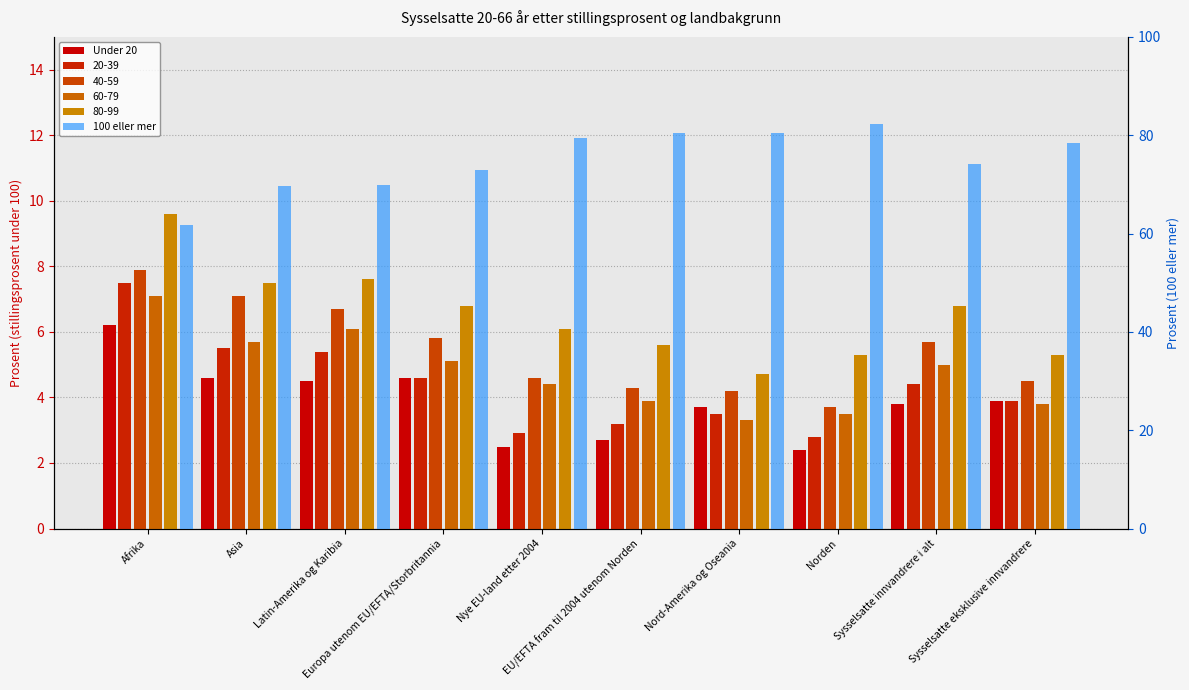

At which label does Under 20 first exceed 3?

Afrika